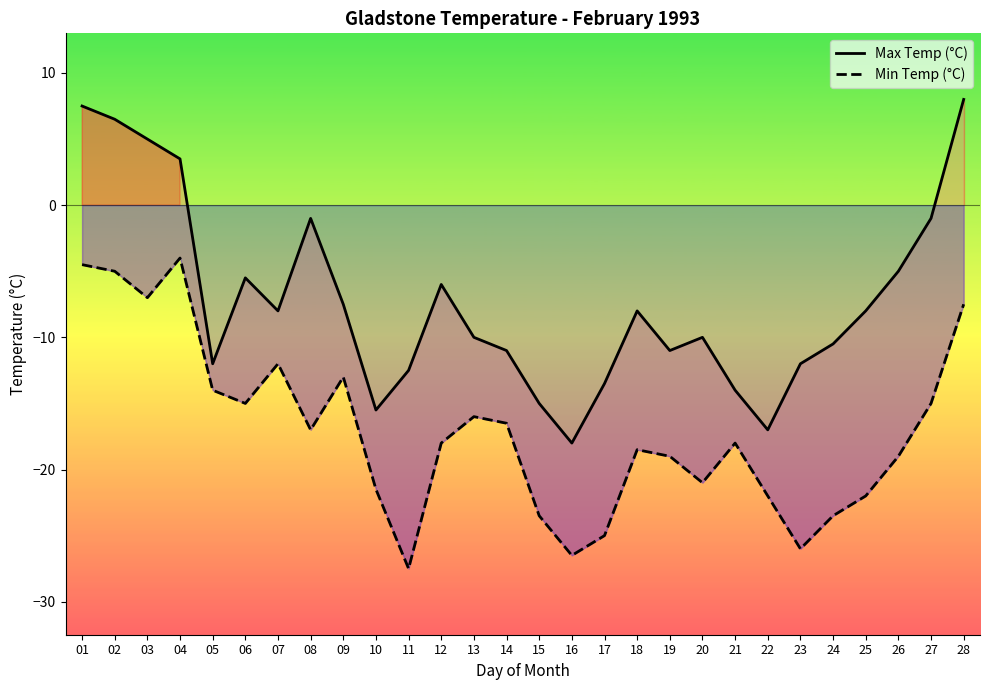

Which label corresponds to the smallest value in the chart?

11